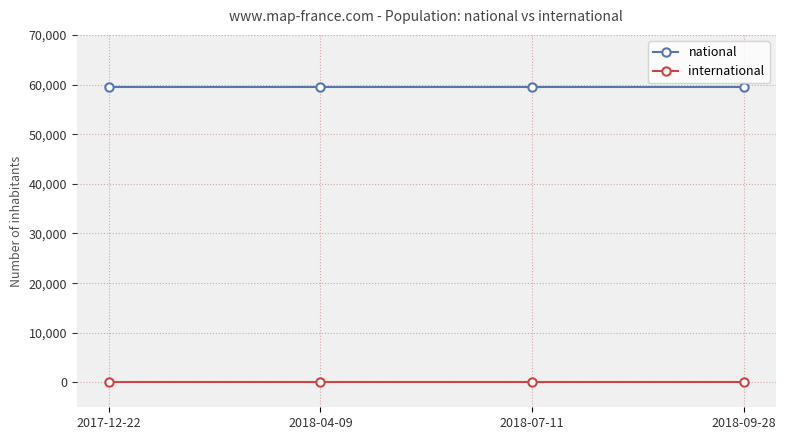

Reading right to left, what are all the values shown in this chart?

national: 59530	59530	59530	59530
international: 0	0	0	0